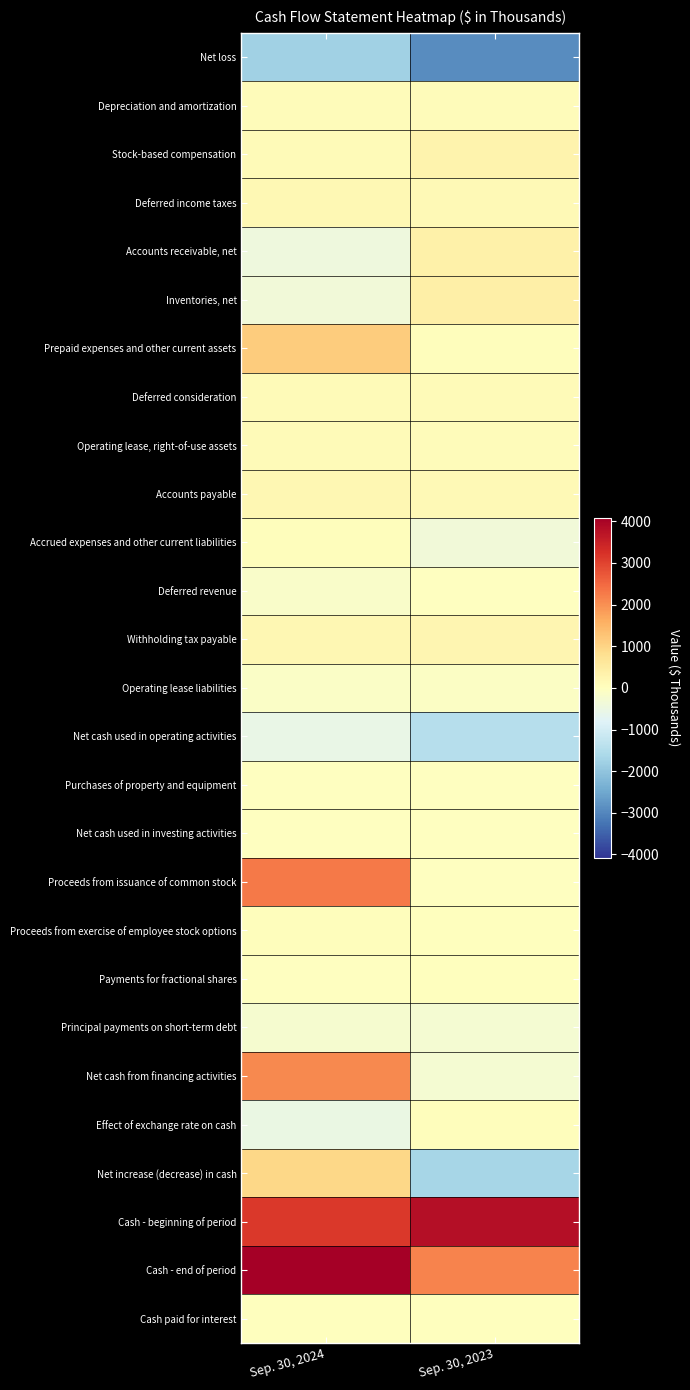

Reading left to right, transcribe all the data shown in this chart.

Net loss: Sep. 30, 2024=-1753	Sep. 30, 2023=-2902
Depreciation and amortization: Sep. 30, 2024=74	Sep. 30, 2023=90
Stock-based compensation: Sep. 30, 2024=121	Sep. 30, 2023=307
Deferred income taxes: Sep. 30, 2024=188	Sep. 30, 2023=144
Accounts receivable, net: Sep. 30, 2024=-427	Sep. 30, 2023=375
Inventories, net: Sep. 30, 2024=-370	Sep. 30, 2023=403
Prepaid expenses and other current assets: Sep. 30, 2024=1134	Sep. 30, 2023=47
Deferred consideration: Sep. 30, 2024=99	Sep. 30, 2023=104
Operating lease, right-of-use assets: Sep. 30, 2024=102	Sep. 30, 2023=79
Accounts payable: Sep. 30, 2024=219	Sep. 30, 2023=132
Accrued expenses and other current liabilities: Sep. 30, 2024=62	Sep. 30, 2023=-353
Deferred revenue: Sep. 30, 2024=-128	Sep. 30, 2023=-31
Withholding tax payable: Sep. 30, 2024=223	Sep. 30, 2023=238
Operating lease liabilities: Sep. 30, 2024=-102	Sep. 30, 2023=-79
Net cash used in operating activities: Sep. 30, 2024=-558	Sep. 30, 2023=-1446
Purchases of property and equipment: Sep. 30, 2024=-31	Sep. 30, 2023=-19
Net cash used in investing activities: Sep. 30, 2024=-31	Sep. 30, 2023=-19
Proceeds from issuance of common stock: Sep. 30, 2024=2289	Sep. 30, 2023=-5
Proceeds from exercise of employee stock options: Sep. 30, 2024=33	Sep. 30, 2023=0
Payments for fractional shares: Sep. 30, 2024=-1	Sep. 30, 2023=0
Principal payments on short-term debt: Sep. 30, 2024=-241	Sep. 30, 2023=-259
Net cash from financing activities: Sep. 30, 2024=2080	Sep. 30, 2023=-264
Effect of exchange rate on cash: Sep. 30, 2024=-541	Sep. 30, 2023=46
Net increase (decrease) in cash: Sep. 30, 2024=950	Sep. 30, 2023=-1683
Cash - beginning of period: Sep. 30, 2024=3128	Sep. 30, 2023=3820
Cash - end of period: Sep. 30, 2024=4078	Sep. 30, 2023=2137
Cash paid for interest: Sep. 30, 2024=8	Sep. 30, 2023=10